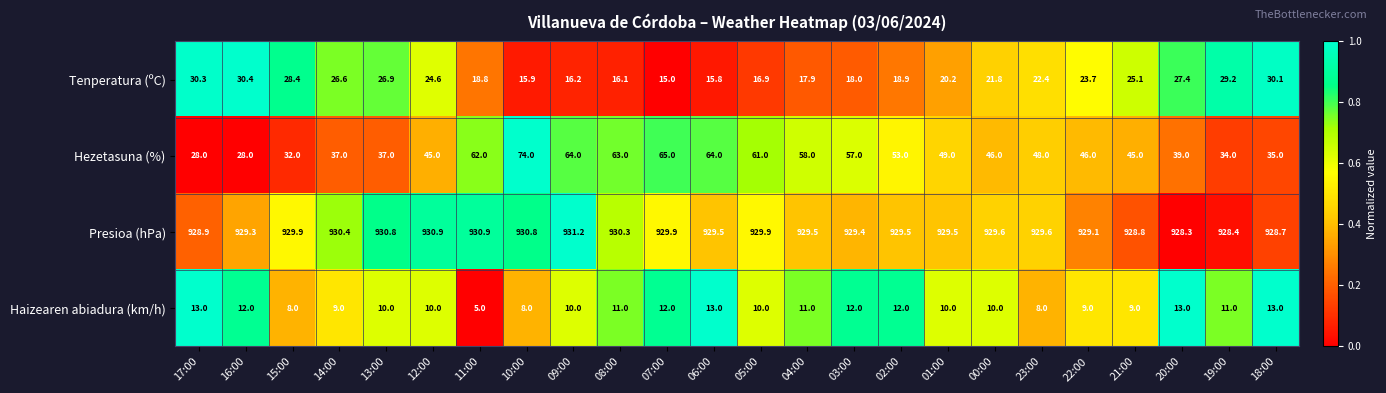

Which series has the largest total across all categories?

Presioa (hPa)